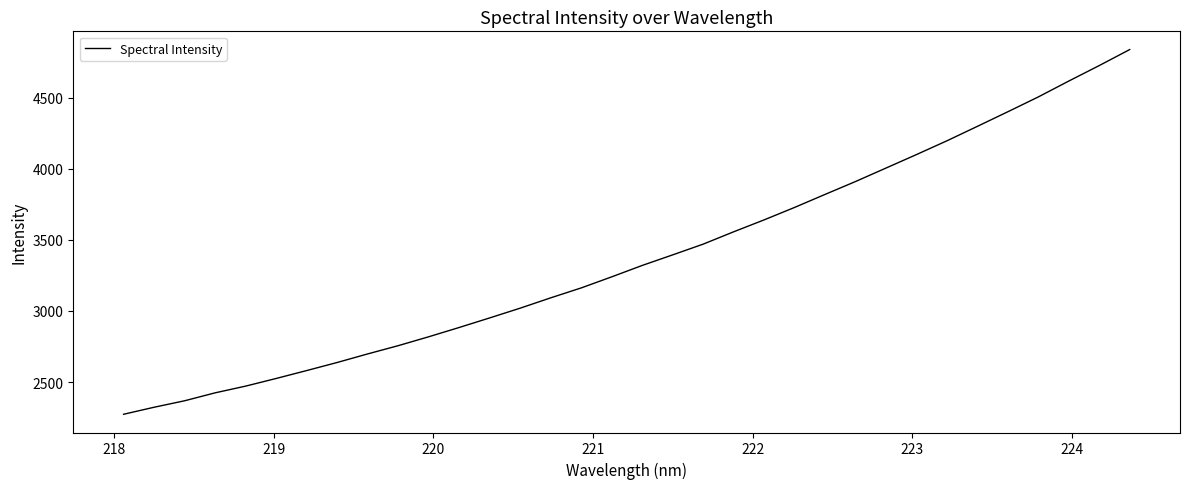

What is the maximum value shown in the chart?

4837.5